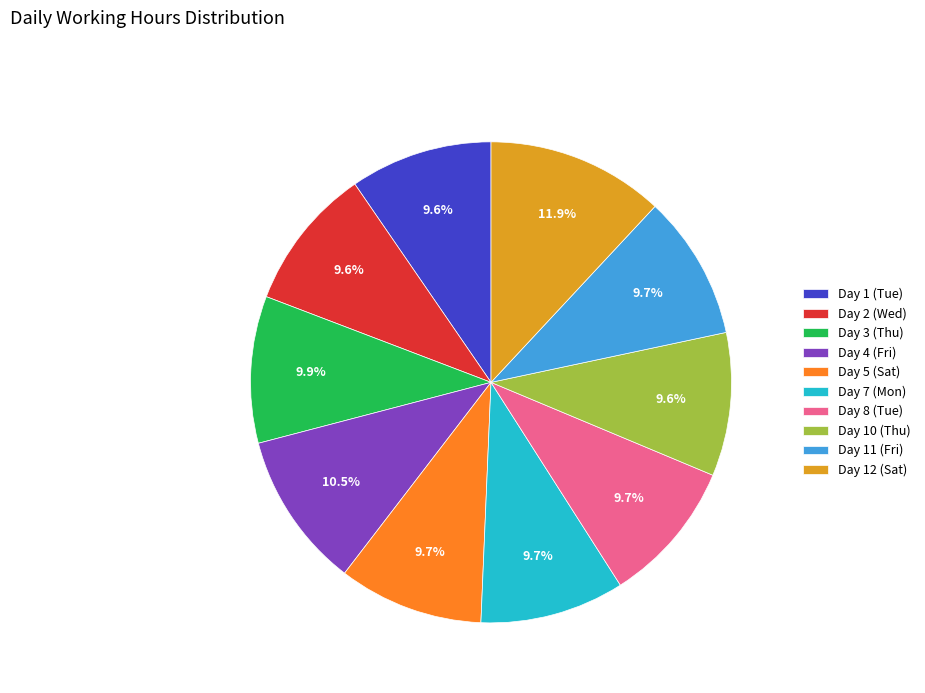

Which slice is the largest?

Day 12 (Sat)